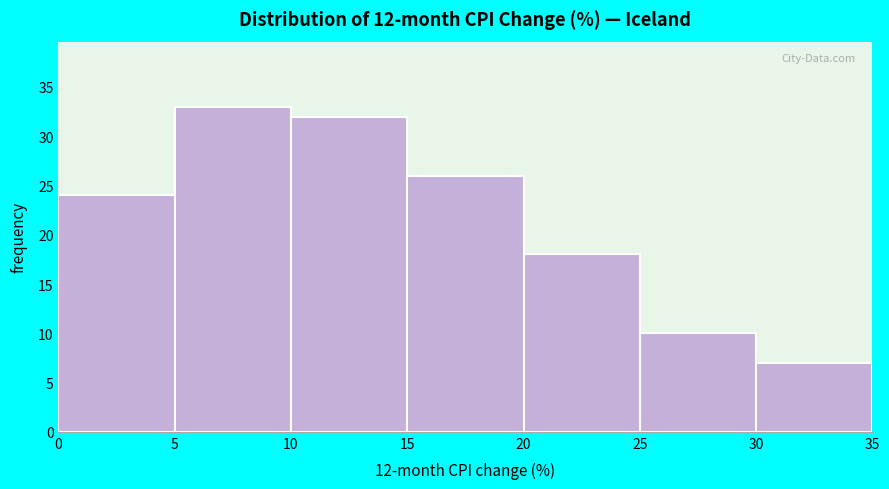

Reading left to right, list every bar in this chart as the range it spans on the x-axis followed by its height. The values are not printed on the chart, so give them approximately, as read against the axis.

0 to 5: 24
5 to 10: 33
10 to 15: 32
15 to 20: 26
20 to 25: 18
25 to 30: 10
30 to 35: 7